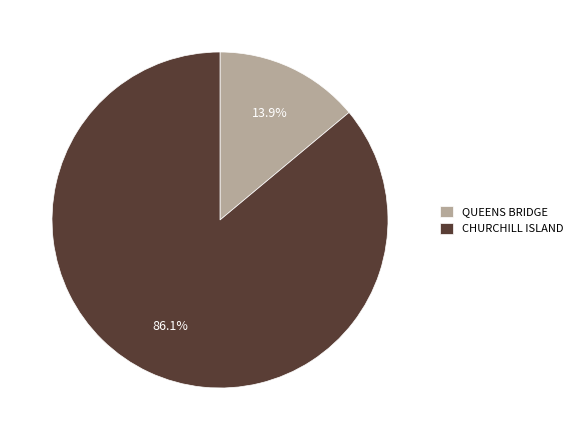

Is it true that CHURCHILL ISLAND is 98% of the pie?

False